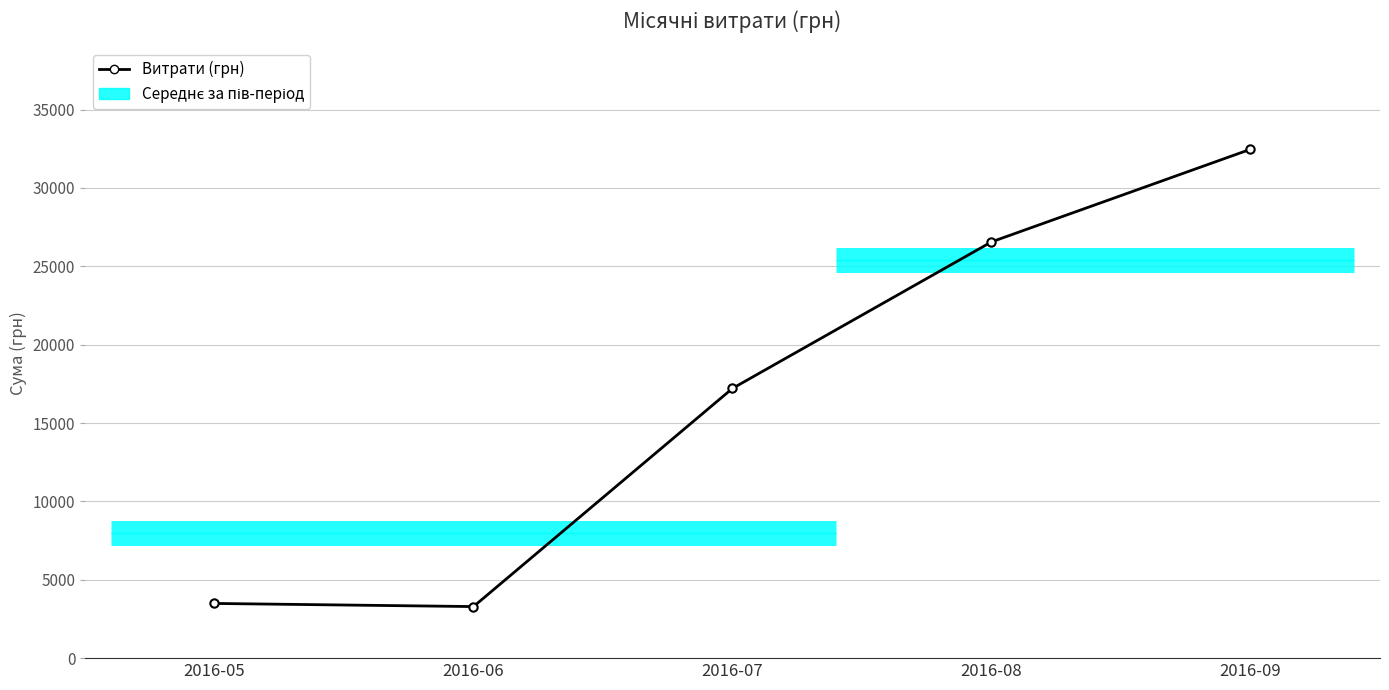

Does the chart have visible grid lines?

Yes